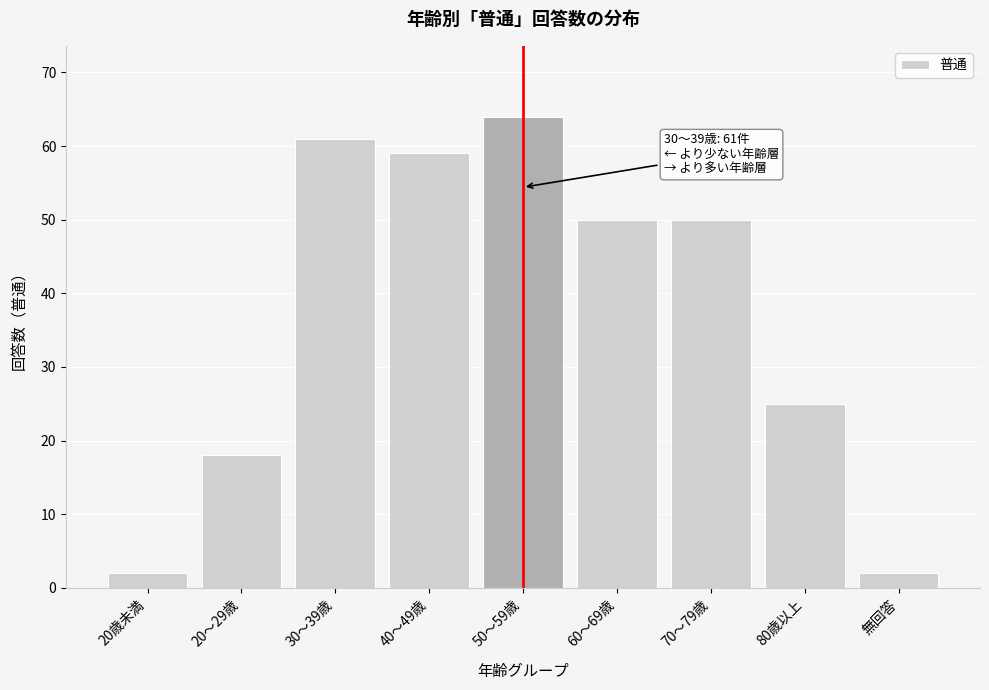

Reading left to right, what are all the values shown in this chart?

2	18	61	59	64	50	50	25	2